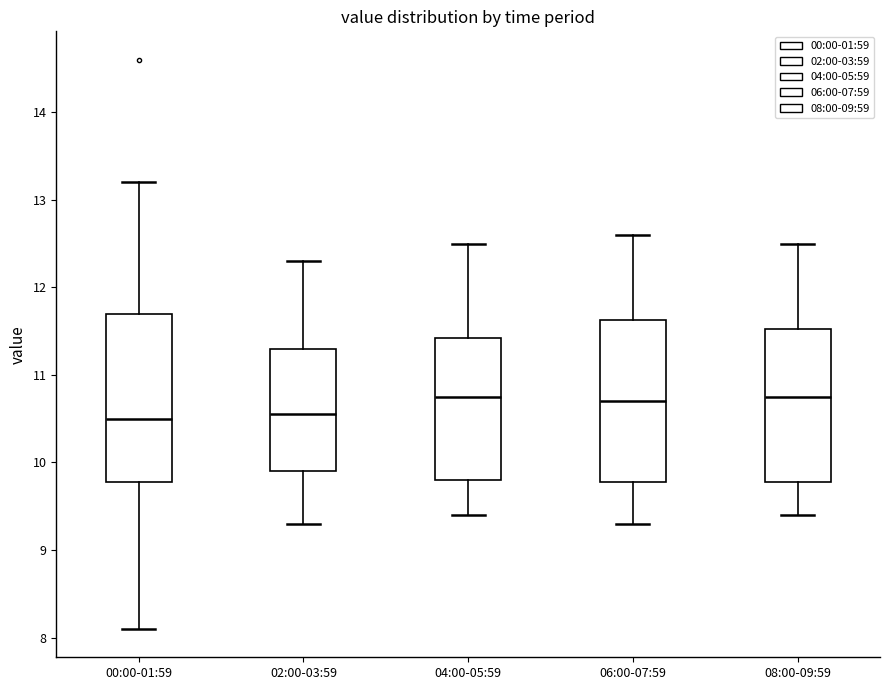

Reading left to right, read every box against the y-axis: the position of its median line, the range the box covers, and the ends of its whiskers. The values are not printed on the chart, so give them approximately, as read against the axis.

00:00-01:59: median 10.5, box 9.8 to 11.7, whiskers 8.1 to 13.2
02:00-03:59: median 10.6, box 9.9 to 11.3, whiskers 9.3 to 12.3
04:00-05:59: median 10.8, box 9.8 to 11.4, whiskers 9.4 to 12.5
06:00-07:59: median 10.7, box 9.8 to 11.6, whiskers 9.3 to 12.6
08:00-09:59: median 10.8, box 9.8 to 11.5, whiskers 9.4 to 12.5